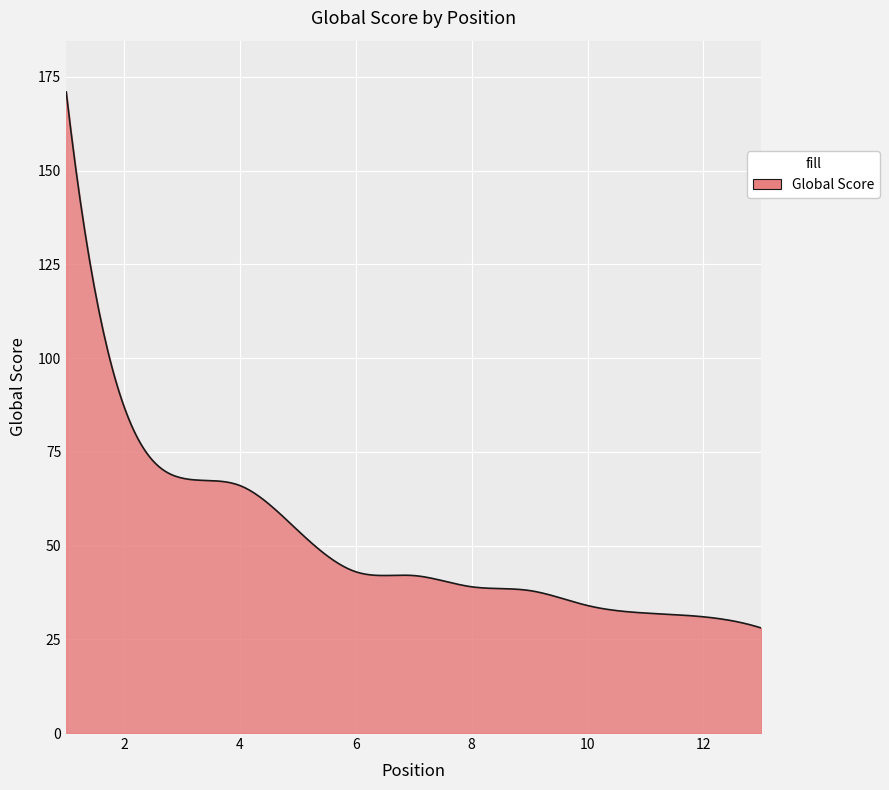

What is the difference between the maximum and minimum values?

143.0